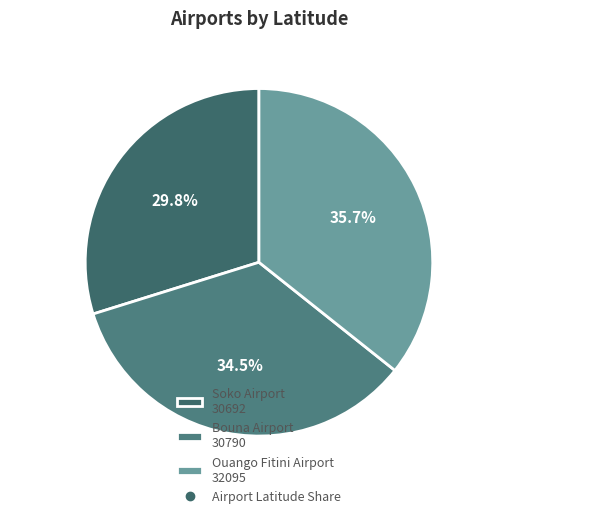

How many slices are in this pie chart?

3